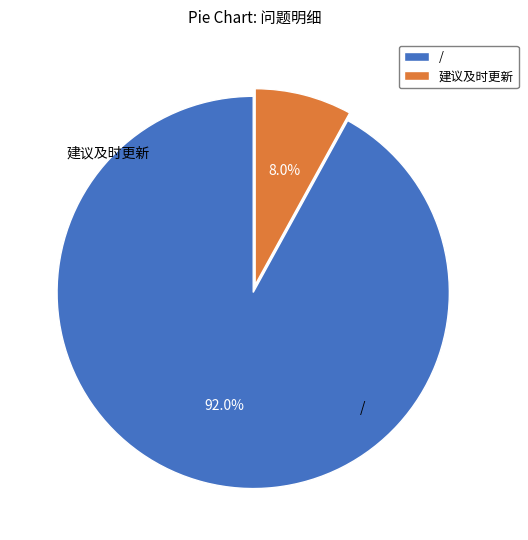

Rank the categories by value from highest to lowest.

/, 建议及时更新